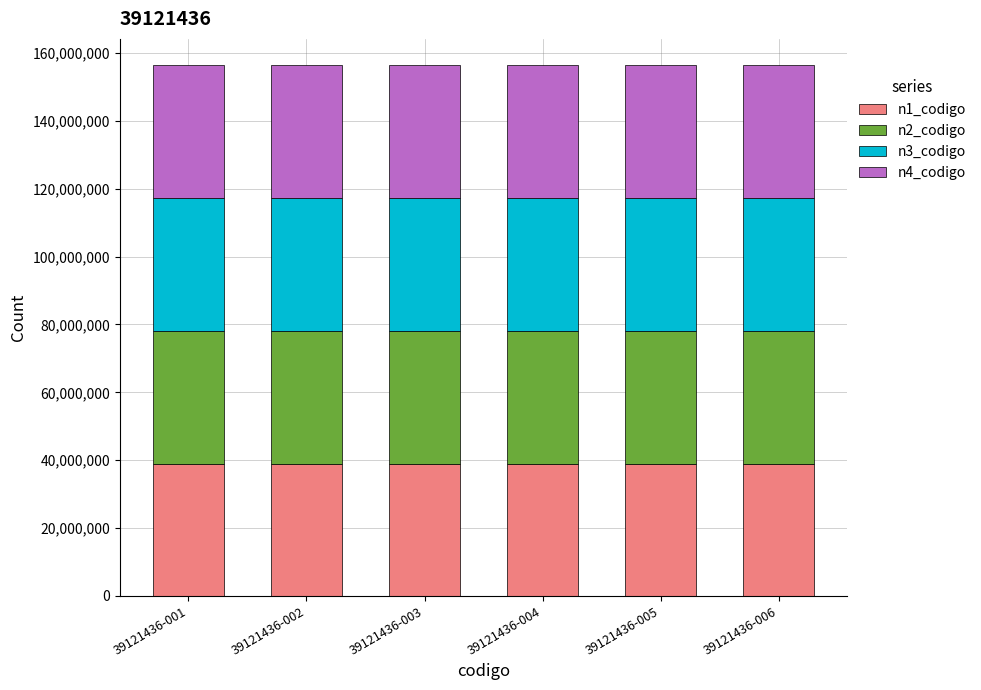

What is the value of the n1_codigo bar at the 1st from the left?

39000000